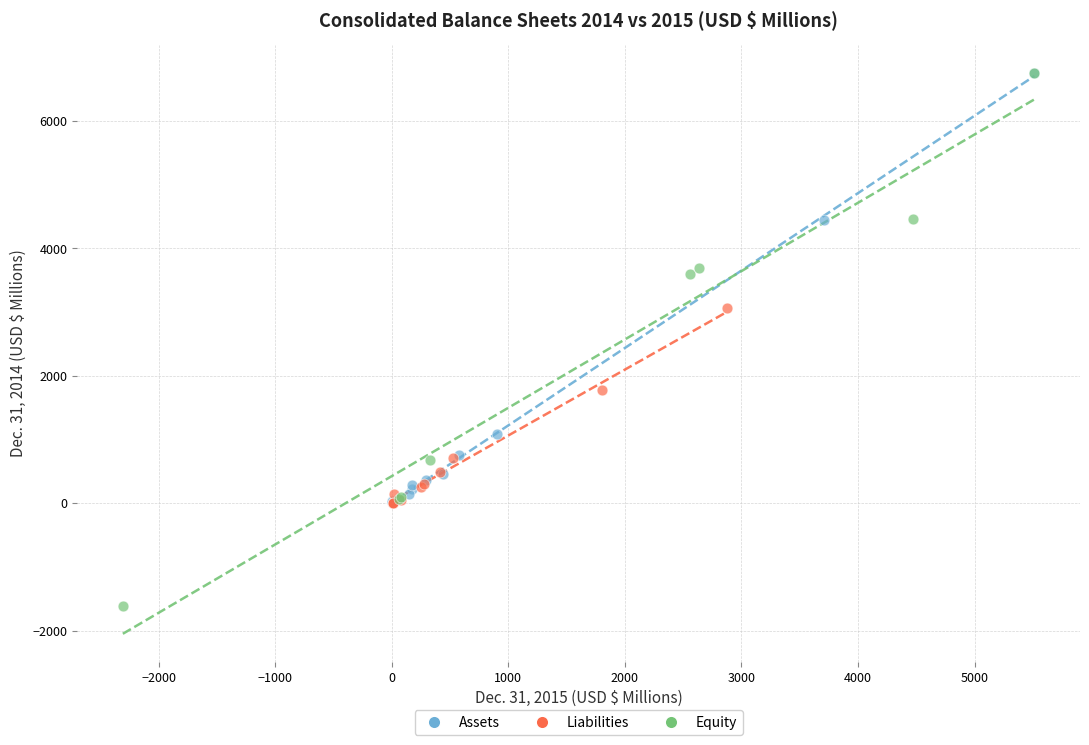

Which series contains the lowest Y value?

Equity